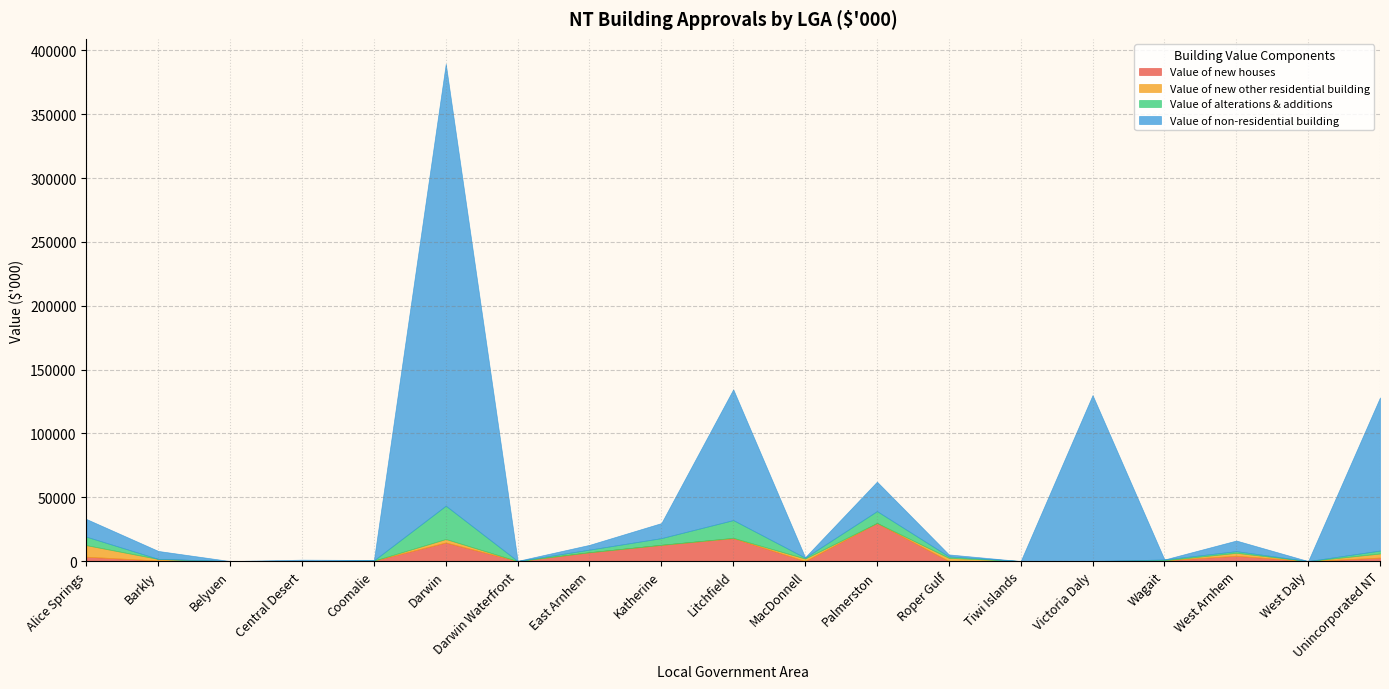

List the labels in order of Value of non-residential building value, smallest first.

Belyuen, Tiwi Islands, Wagait, West Daly, Darwin Waterfront, Coomalie, MacDonnell, Central Desert, Roper Gulf, East Arnhem, Barkly, West Arnhem, Katherine, Alice Springs, Palmerston, Litchfield, Unincorporated NT, Victoria Daly, Darwin